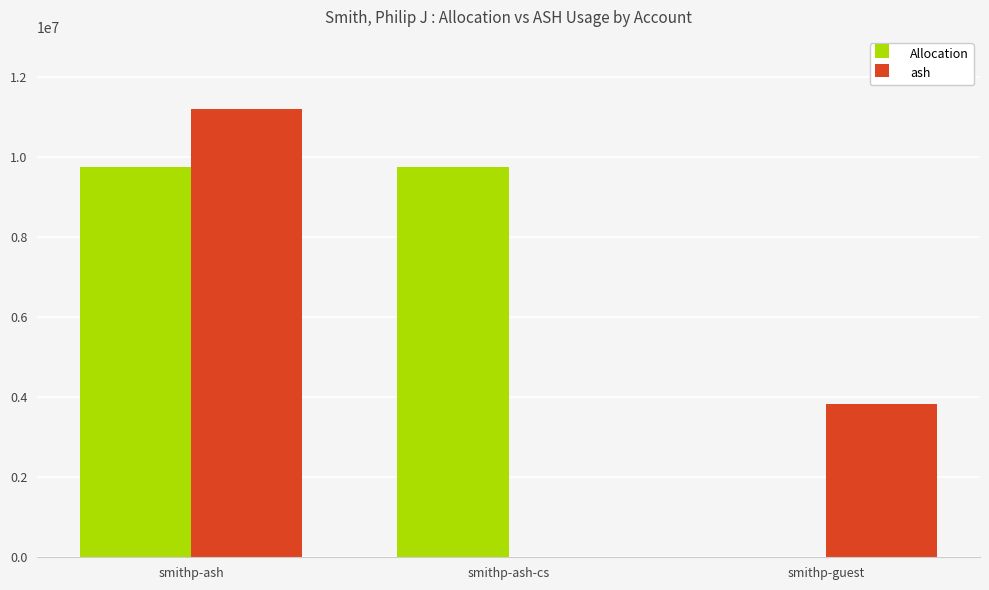

What is the difference between the ash values at smithp-ash-cs and smithp-guest?

3836777.2